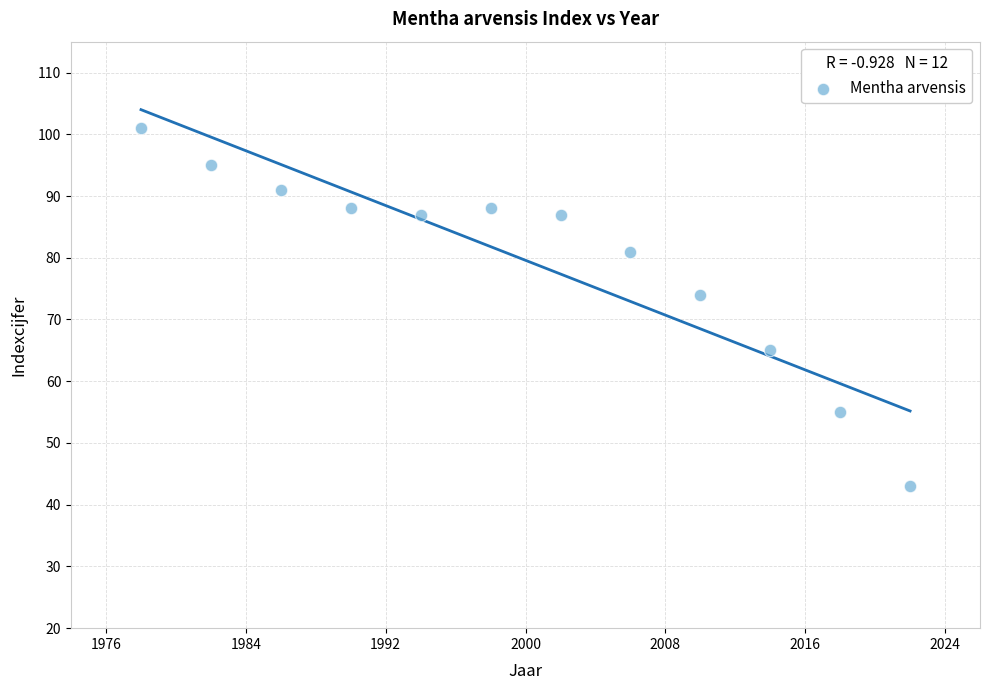

What is the range of Y values (max minus min)?

58